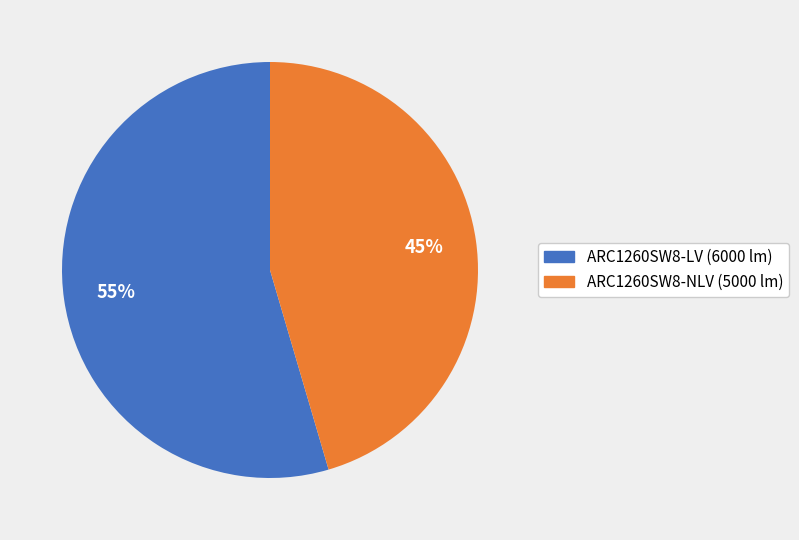

Is the sum of ARC1260SW8-LV and ARC1260SW8-NLV greater than half?

Yes